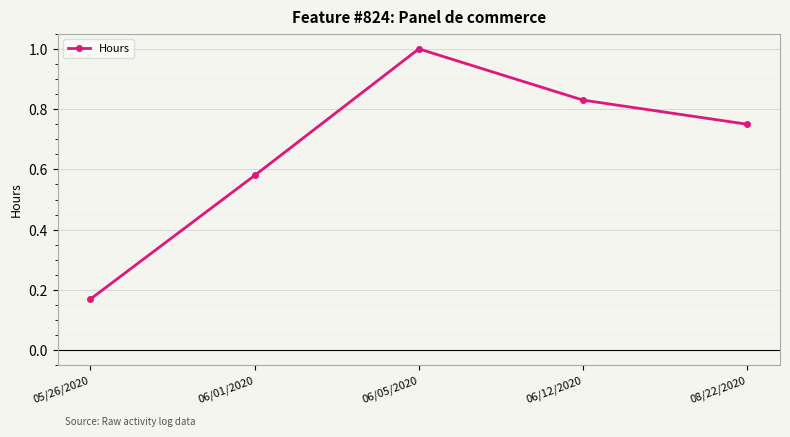

Rank the categories by value from highest to lowest.

06/05/2020, 06/12/2020, 08/22/2020, 06/01/2020, 05/26/2020